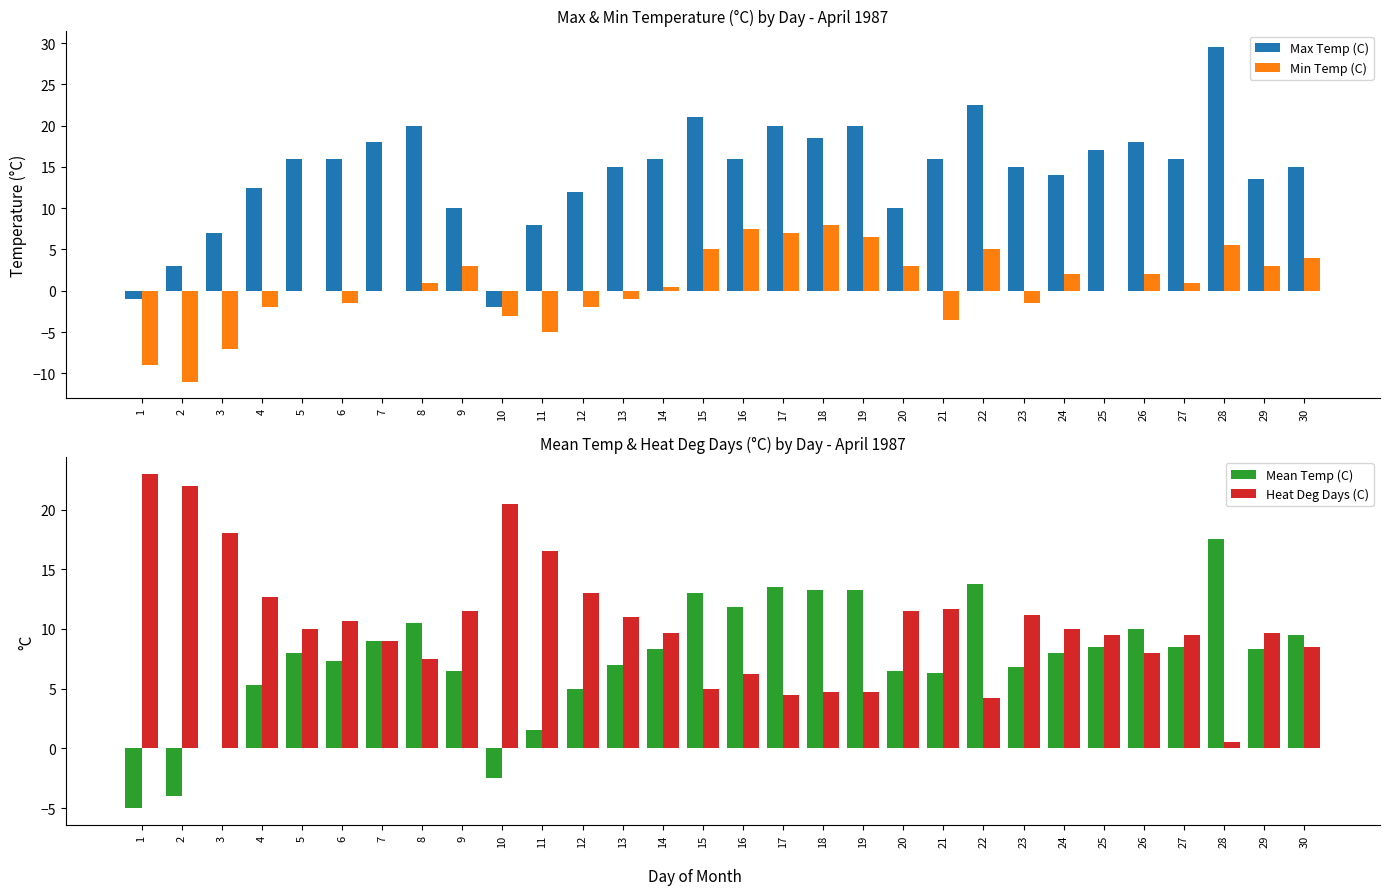

Which has a higher value, 14 or 19?

19